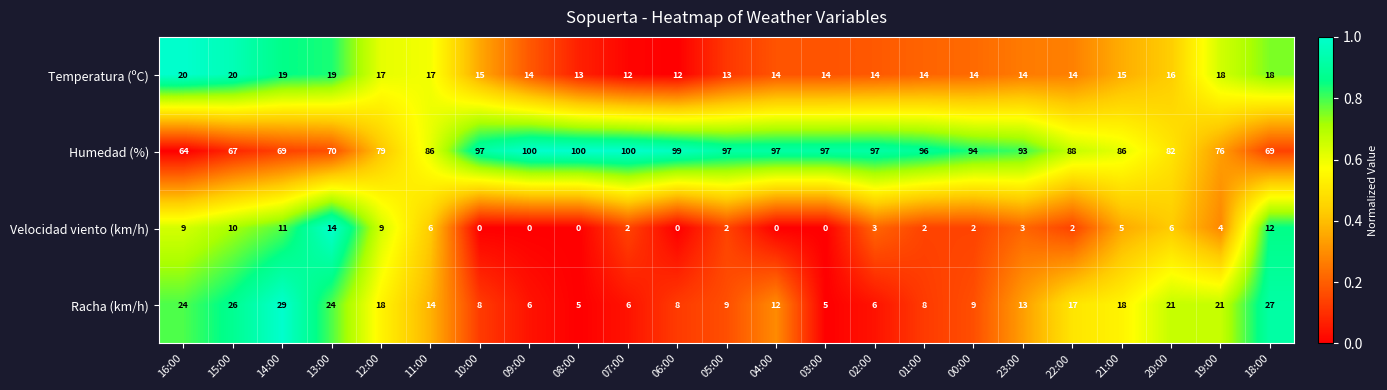

Which series has the largest range (max minus min)?

Humedad (%)